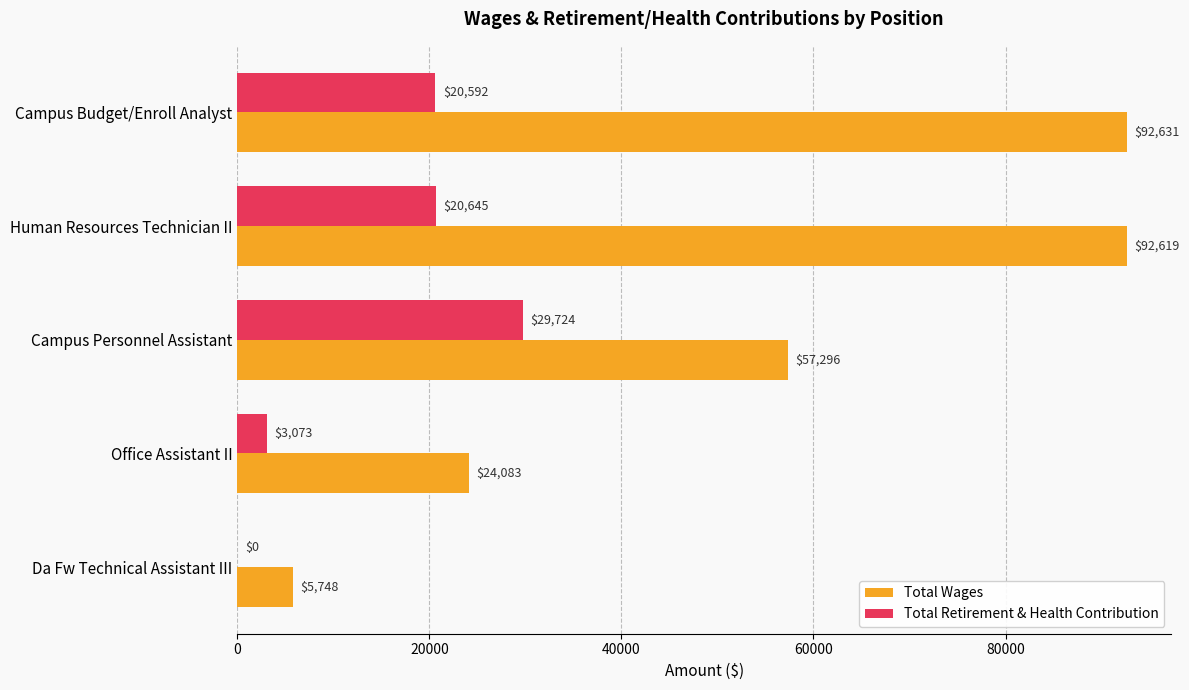

What is the sum of all Total Wages values?

272377